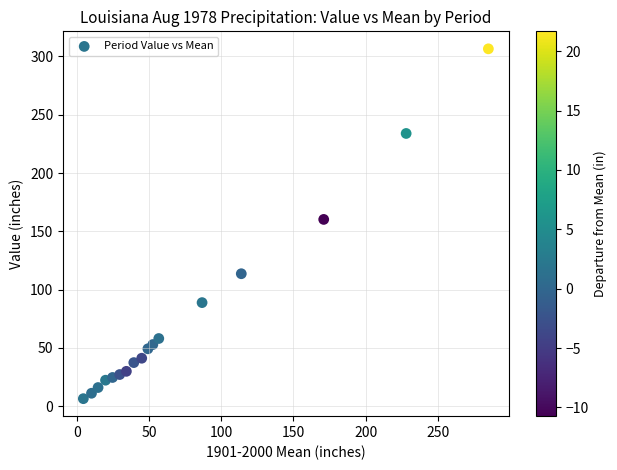

What is the range of Y values (max minus min)?

300.1